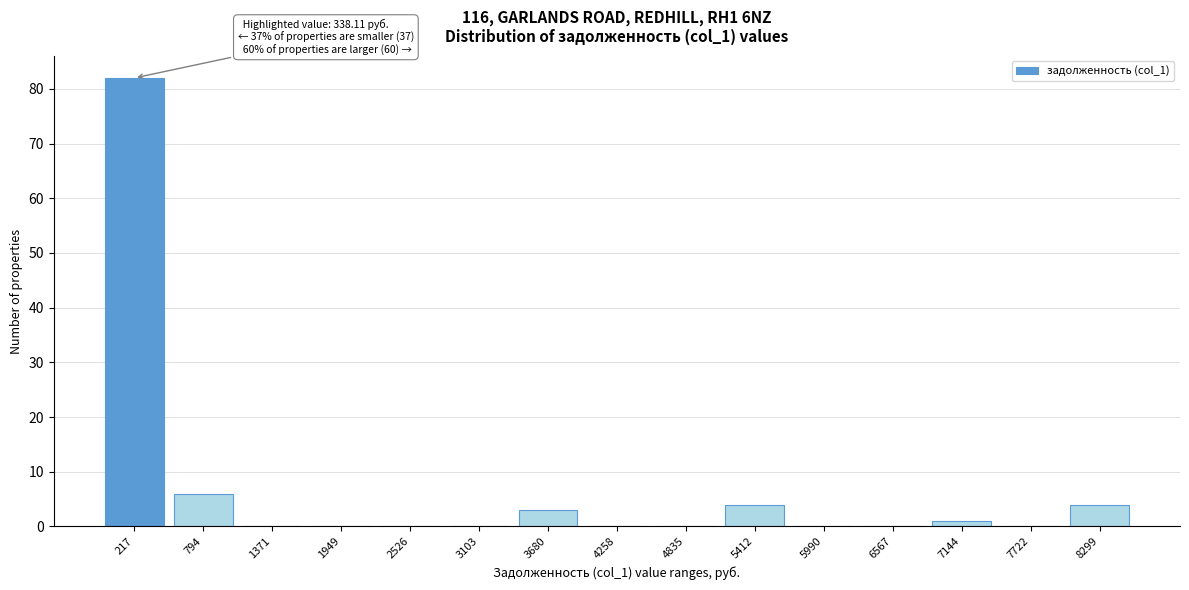

Reading left to right, transcribe all the data shown in this chart.

217=82	794=6	1371=0	1949=0	2526=0	3103=0	3680=3	4258=0	4835=0	5412=4	5990=0	6567=0	7144=1	7722=0	8299=4